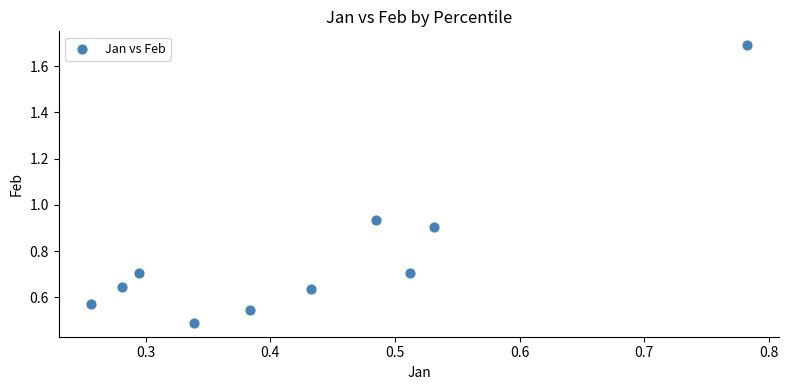

What is the average Y value?

0.8